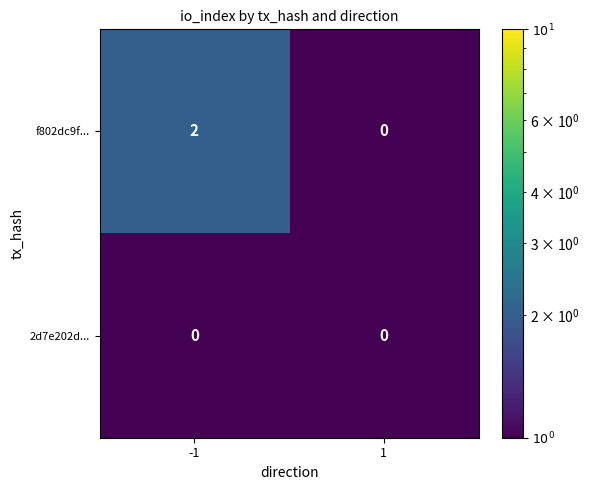

Which series changed the most between -1 and 1?

f802dc9f...